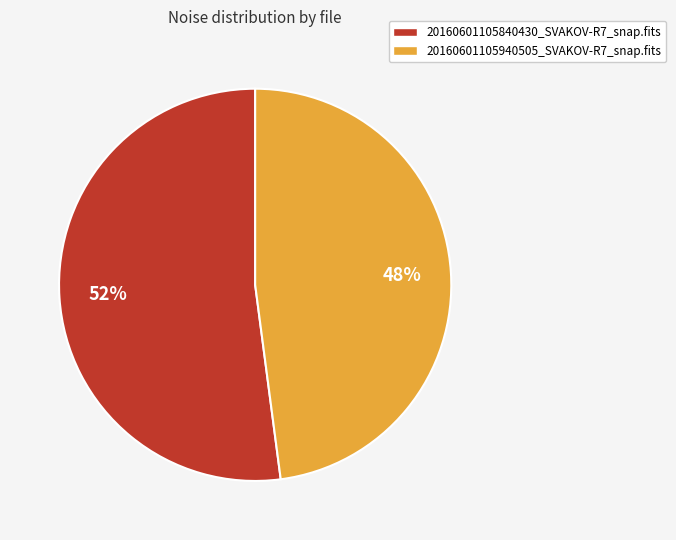

To the nearest percent, what is the combined percentage of 20160601105840430_SVAKOV-R7_snap.fits and 20160601105940505_SVAKOV-R7_snap.fits?

100%